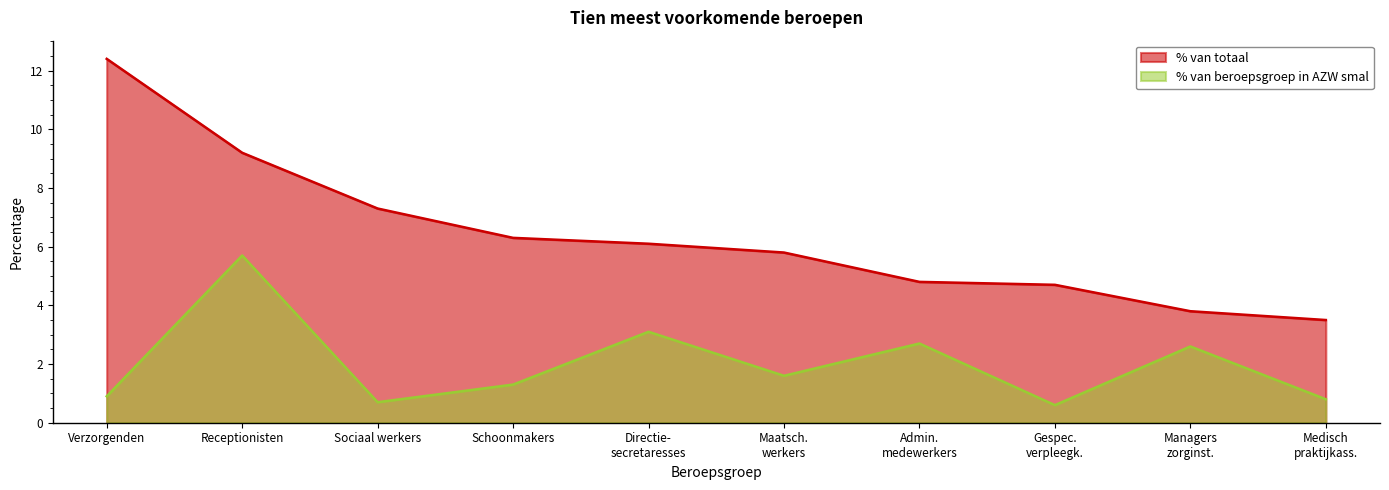

Reading right to left, what are all the values shown in this chart?

% van totaal: 3.5	3.8	4.7	4.8	5.8	6.1	6.3	7.3	9.2	12.4
% van beroepsgroep in AZW smal: 0.8	2.6	0.6	2.7	1.6	3.1	1.3	0.7	5.7	0.9